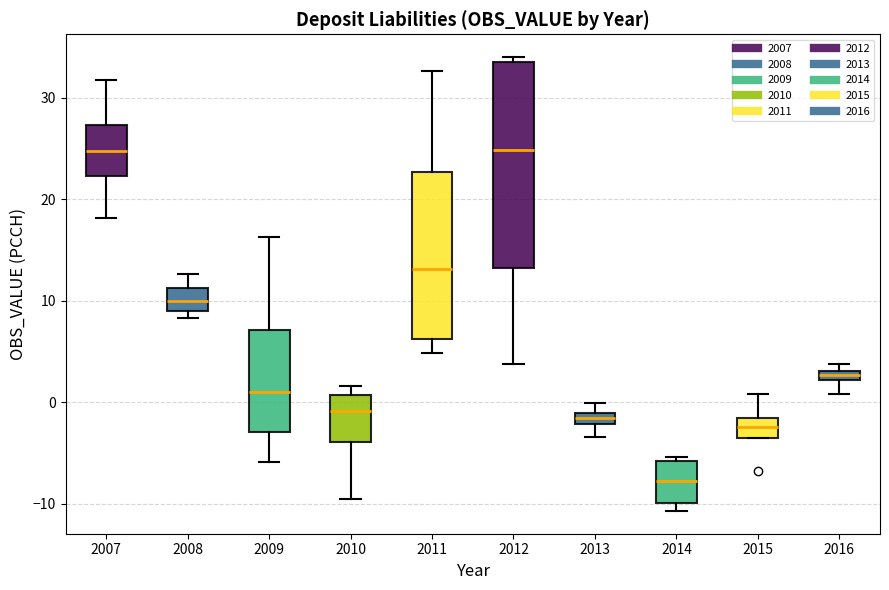

Which box has the lowest median line?

2014